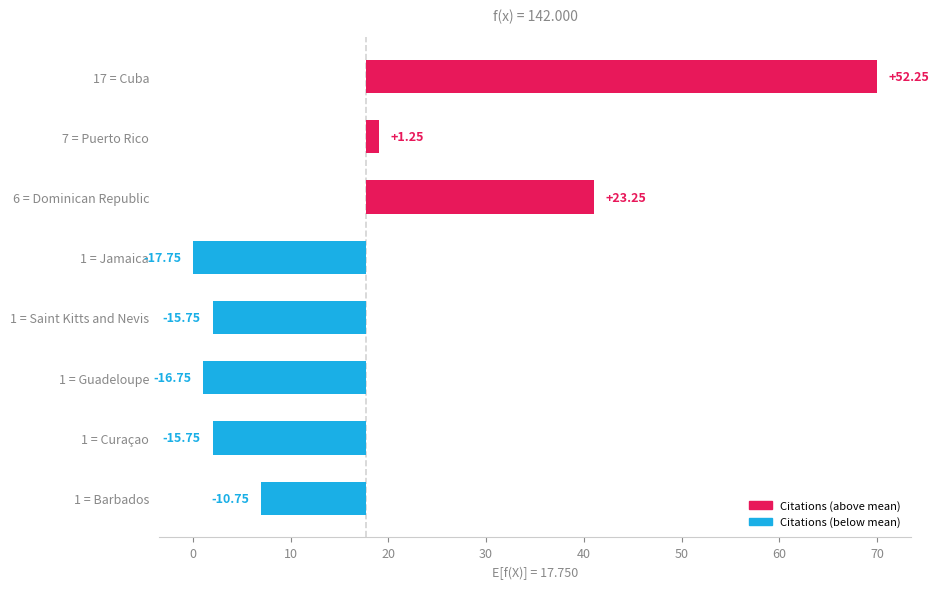

What is the label of the 2nd bar from the right?

1 = Curaçao